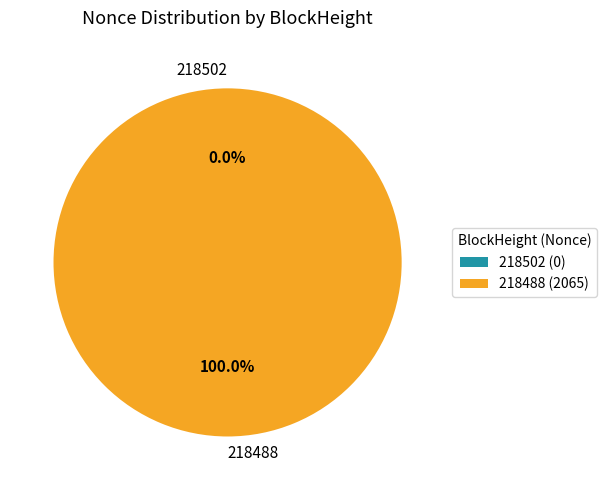

The 218502 slice represents 1% of the pie. True or false?

False